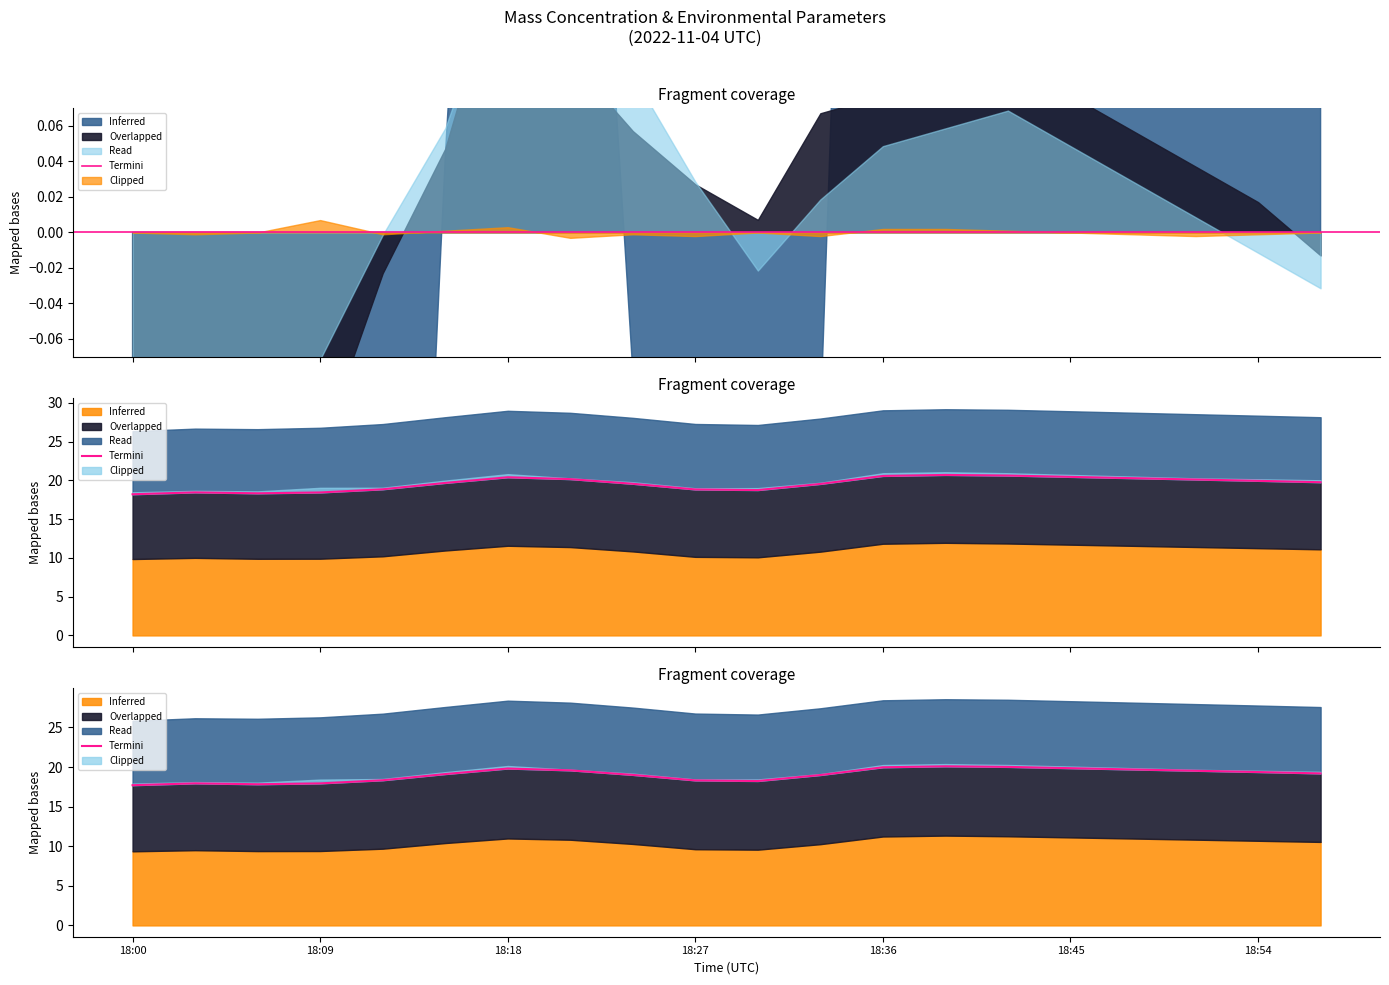

How many points are higher than both their immediate neighbors (excluding endpoints)?

3